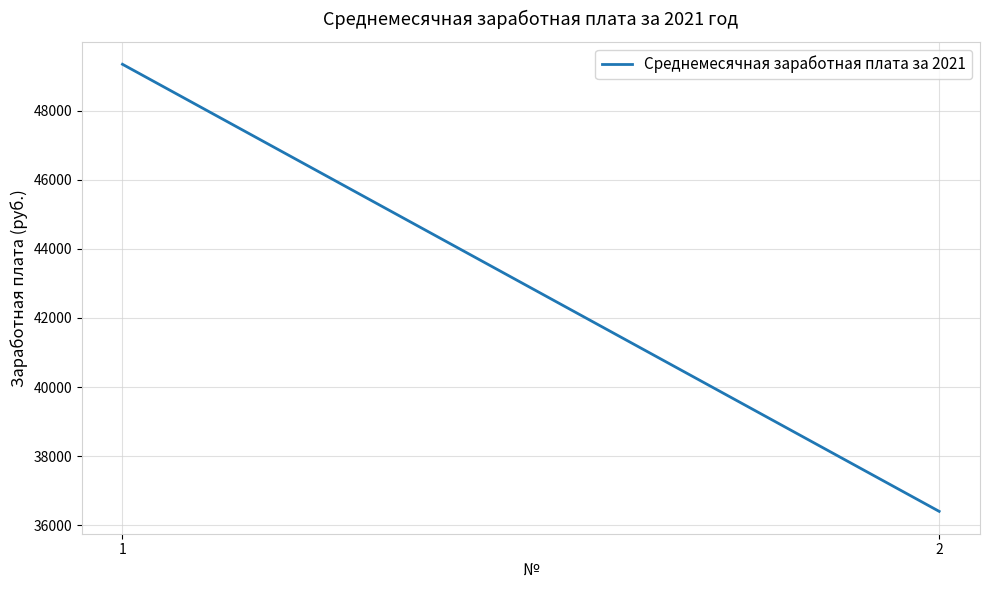

What is the difference between the maximum and minimum values?

12945.8